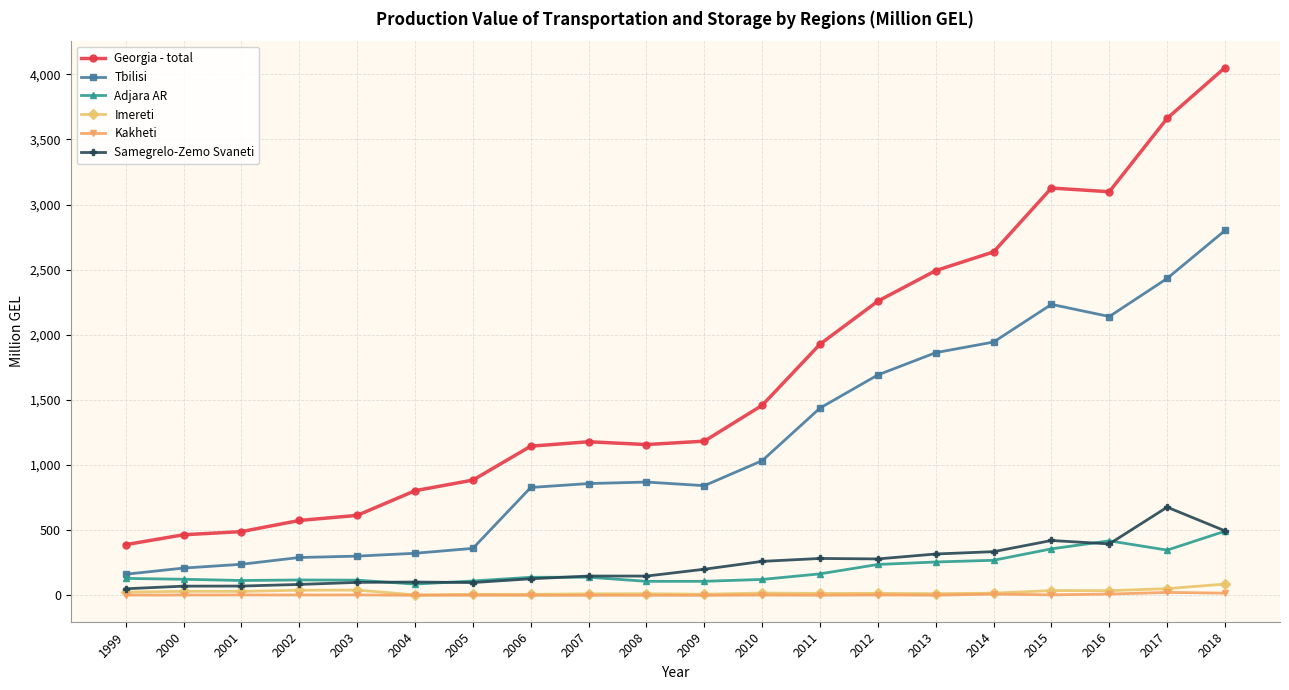

The Imereti series shows 52.0 at 2017. True or false?

True